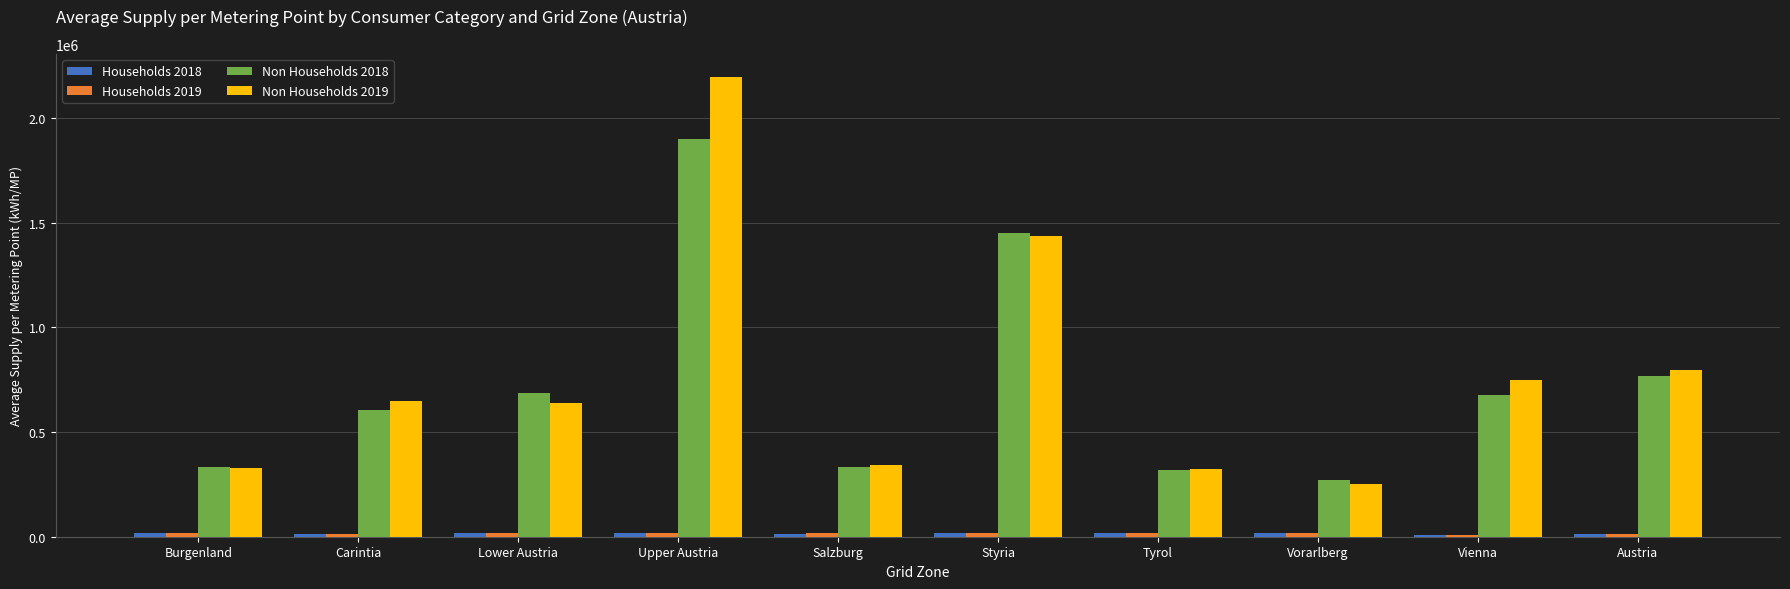

At which category is the sum across all series the highest?

Upper Austria